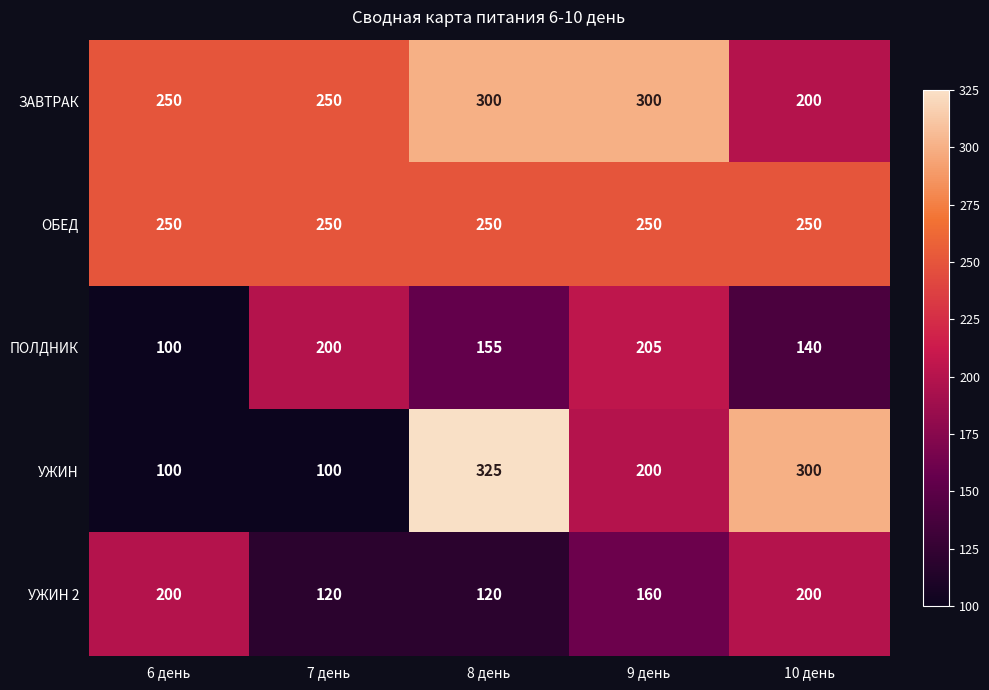

The ЗАВТРАК series shows 398 at 9 день. True or false?

False